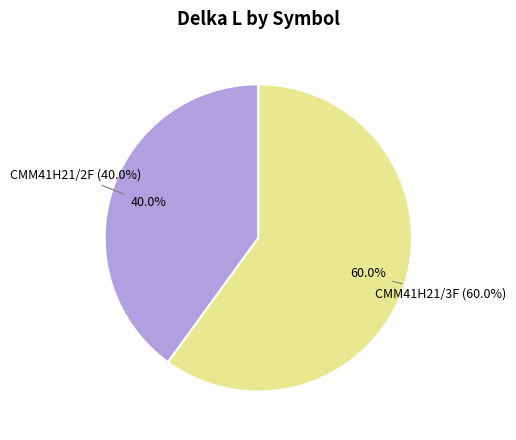

Which has a higher value, CMM41H21/2F or CMM41H21/3F?

CMM41H21/3F